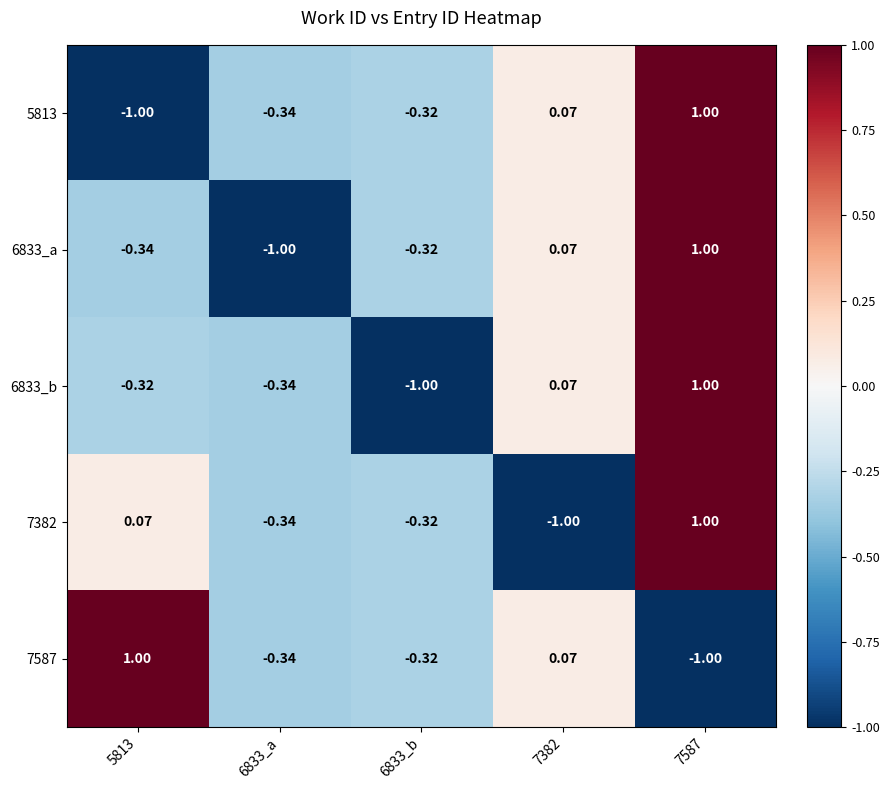

How many series are shown in this chart?

5